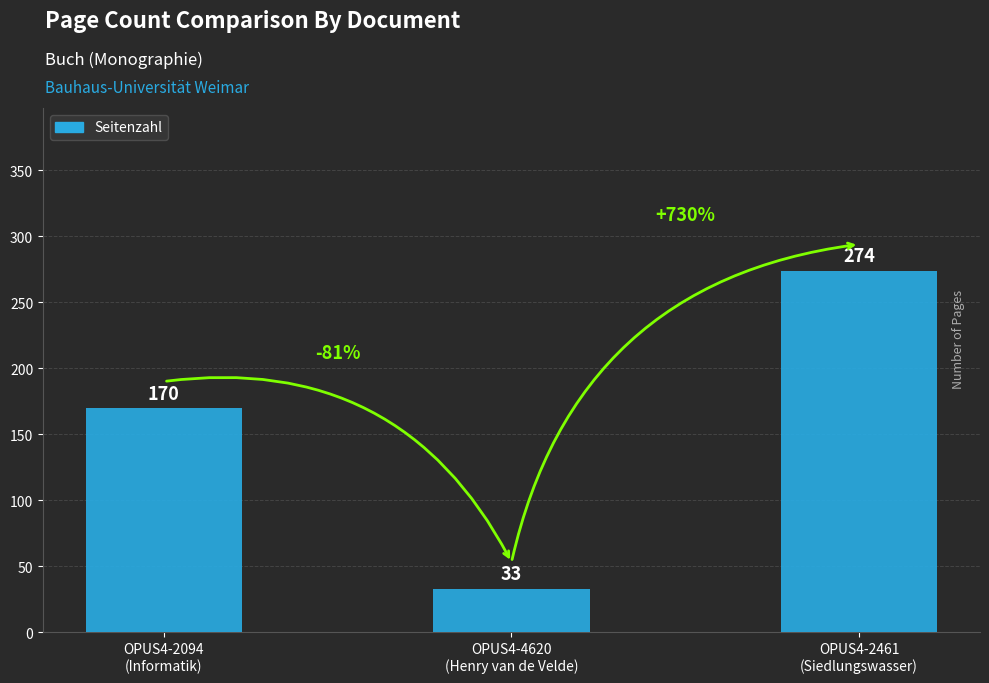

The chart shows a value of 81 at OPUS4-2461
(Siedlungswasser). True or false?

False